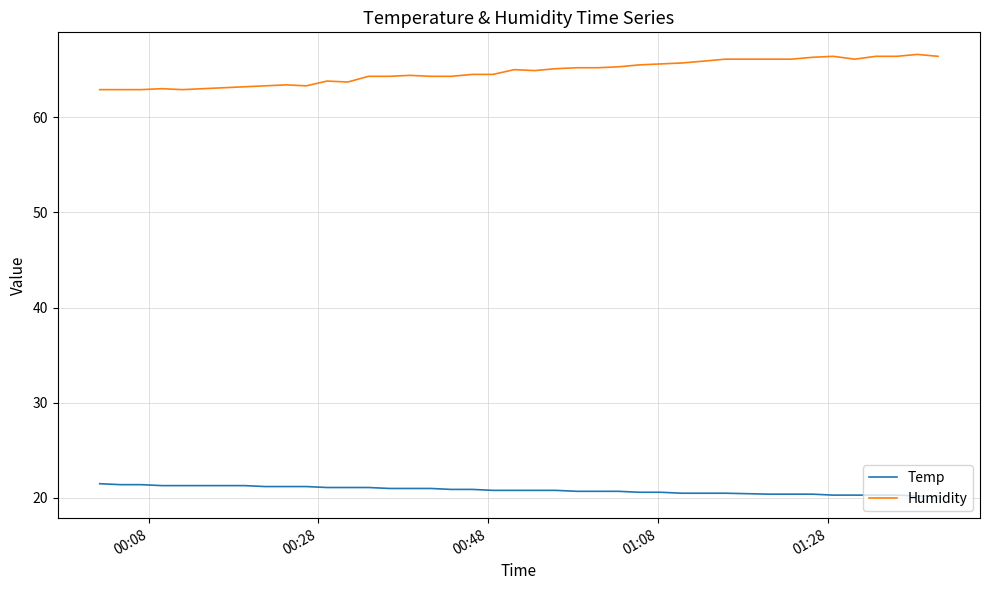

True or false: Temp and Humidity intersect in this chart.

False